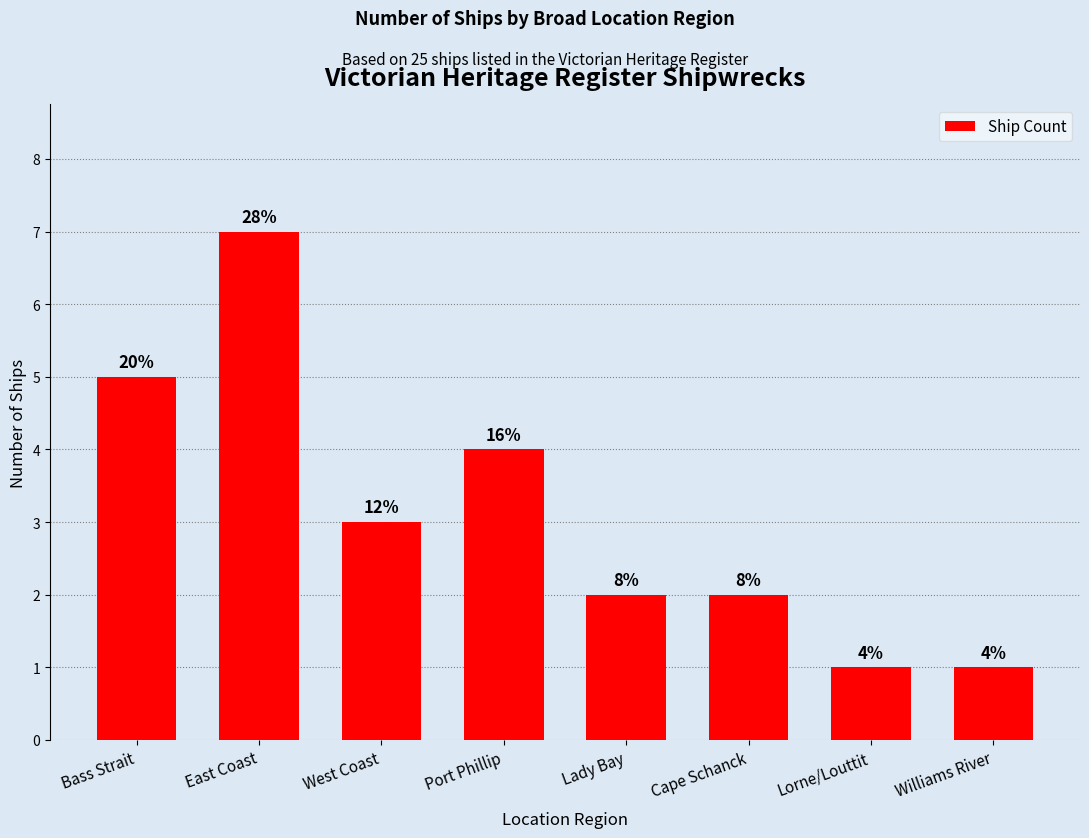

How many bars are there in total?

8